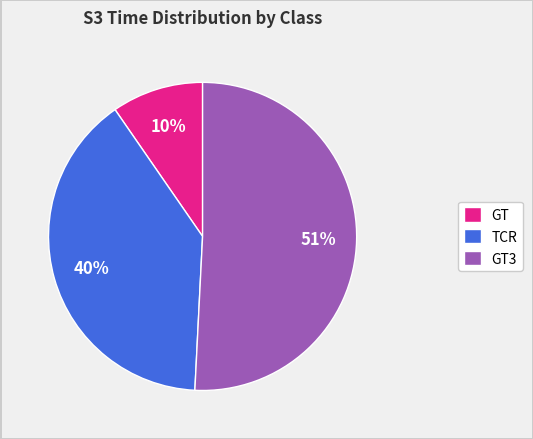

What is the largest slice in the pie chart?

GT3